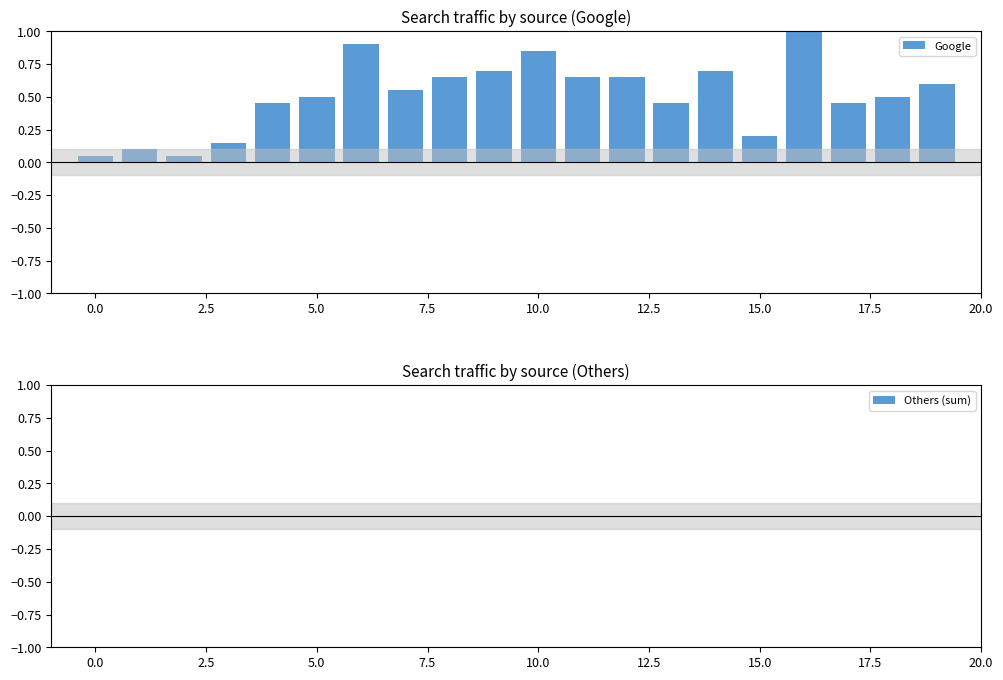

What is the sum of all values?

10.2